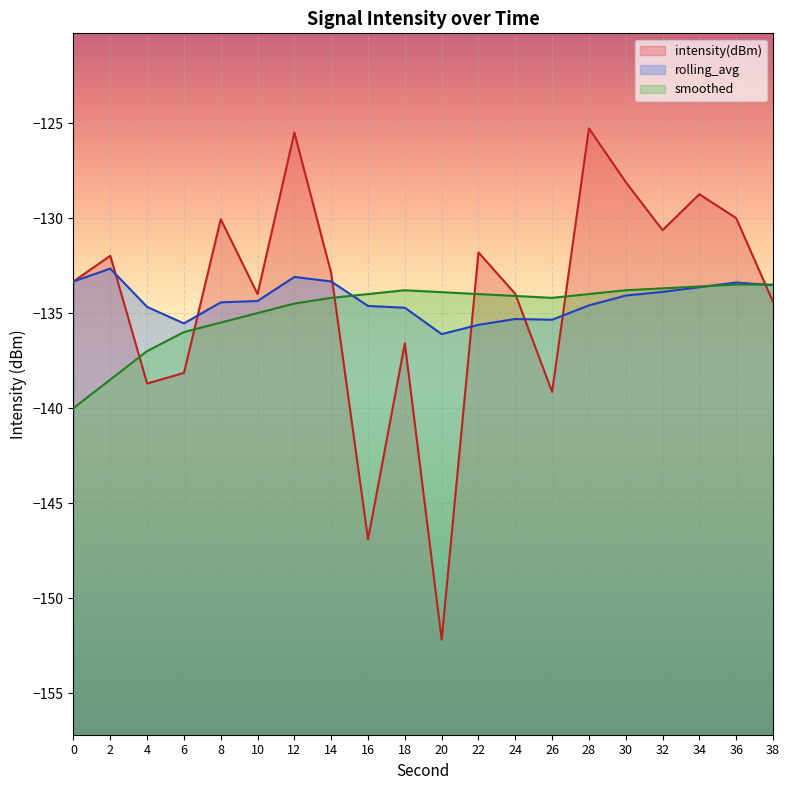

Read the rolling_avg value at 38.

-133.5